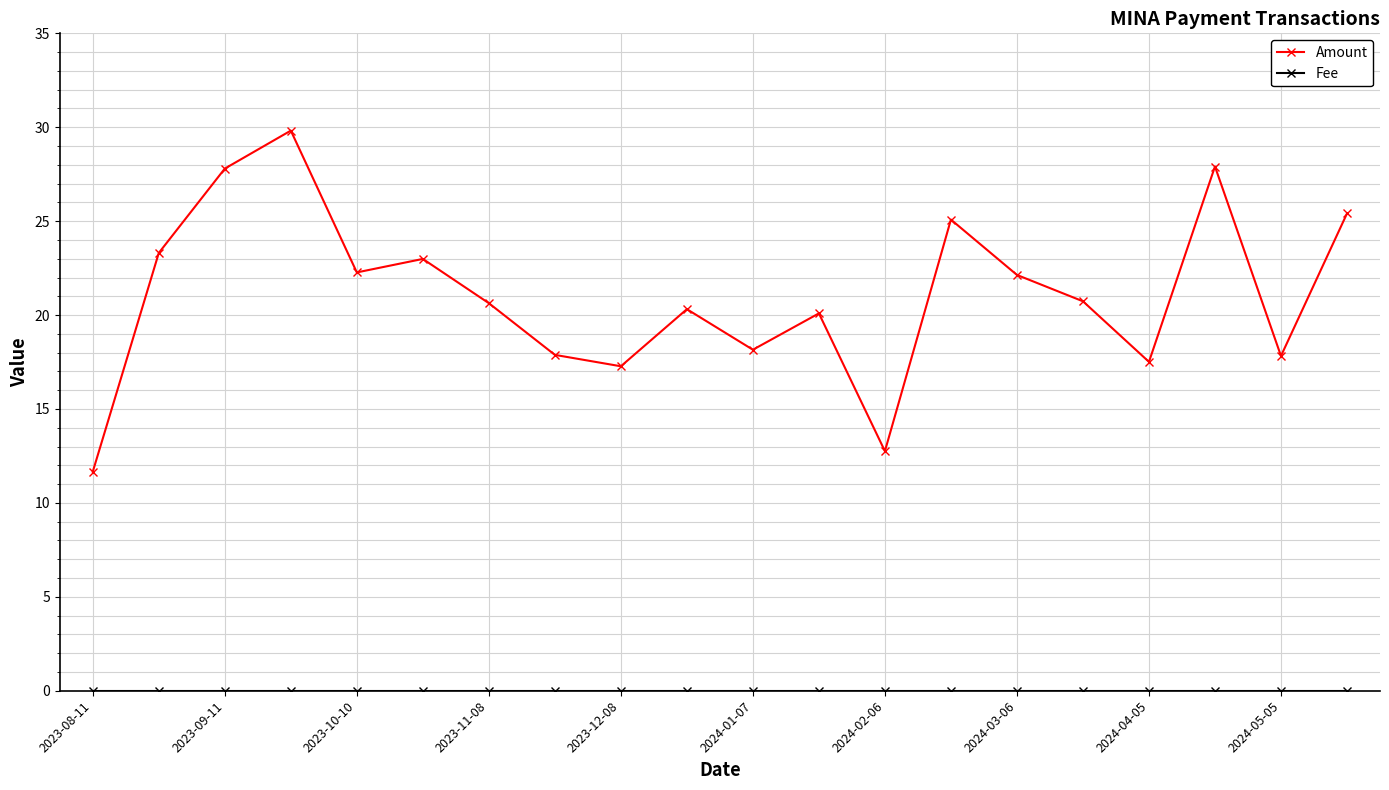

Which series has the widest spread of values?

Amount